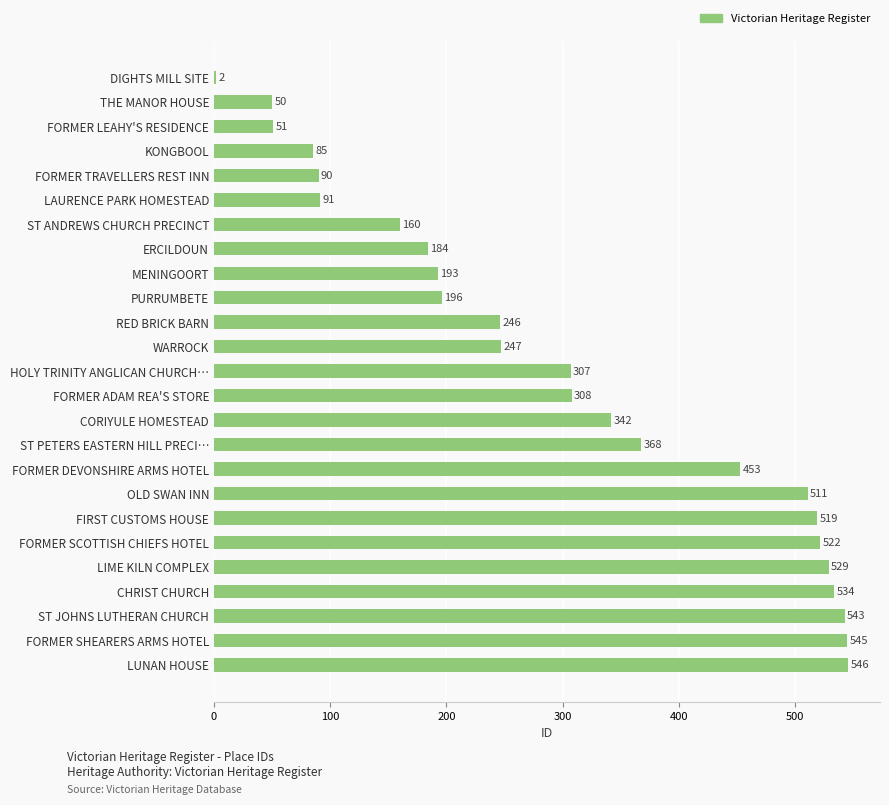

Reading bottom to top, what are all the values shown in this chart?

LUNAN HOUSE=546	FORMER SHEARERS ARMS HOTEL=545	ST JOHNS LUTHERAN CHURCH=543	CHRIST CHURCH=534	LIME KILN COMPLEX=529	FORMER SCOTTISH CHIEFS HOTEL=522	FIRST CUSTOMS HOUSE=519	OLD SWAN INN=511	FORMER DEVONSHIRE ARMS HOTEL=453	ST PETERS EASTERN HILL PRECI…=368	CORIYULE HOMESTEAD=342	FORMER ADAM REA'S STORE=308	HOLY TRINITY ANGLICAN CHURCH…=307	WARROCK=247	RED BRICK BARN=246	PURRUMBETE=196	MENINGOORT=193	ERCILDOUN=184	ST ANDREWS CHURCH PRECINCT=160	LAURENCE PARK HOMESTEAD=91	FORMER TRAVELLERS REST INN=90	KONGBOOL=85	FORMER LEAHY'S RESIDENCE=51	THE MANOR HOUSE=50	DIGHTS MILL SITE=2